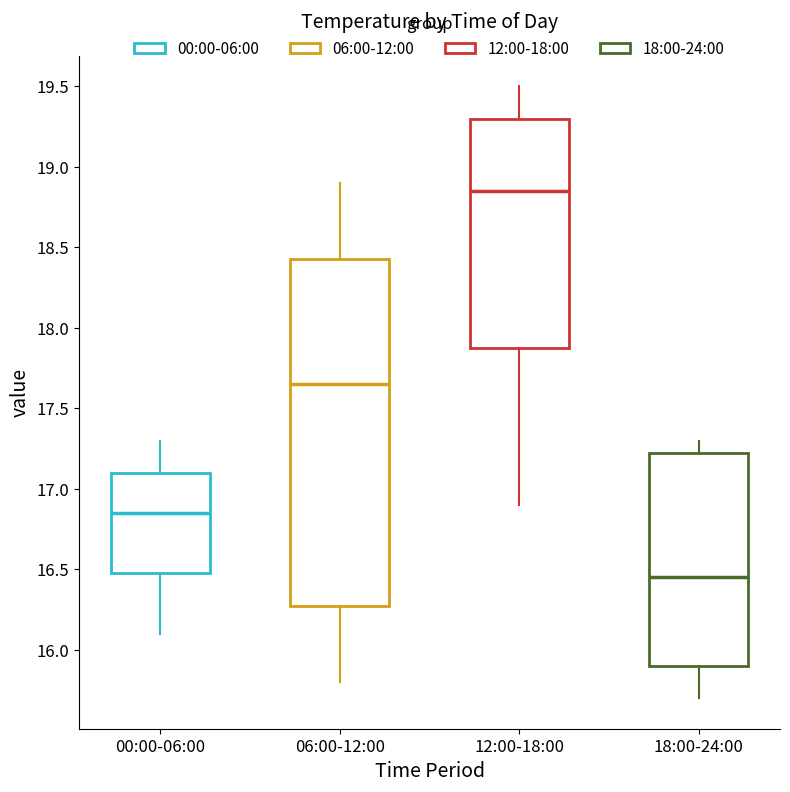

Reading left to right, read every box against the y-axis: the position of its median line, the range the box covers, and the ends of its whiskers. The values are not printed on the chart, so give them approximately, as read against the axis.

00:00-06:00: median 16.85, box 16.50 to 17.10, whiskers 16.10 to 17.30
06:00-12:00: median 17.65, box 16.30 to 18.45, whiskers 15.80 to 18.90
12:00-18:00: median 18.85, box 17.90 to 19.30, whiskers 16.90 to 19.50
18:00-24:00: median 16.45, box 15.90 to 17.25, whiskers 15.70 to 17.30